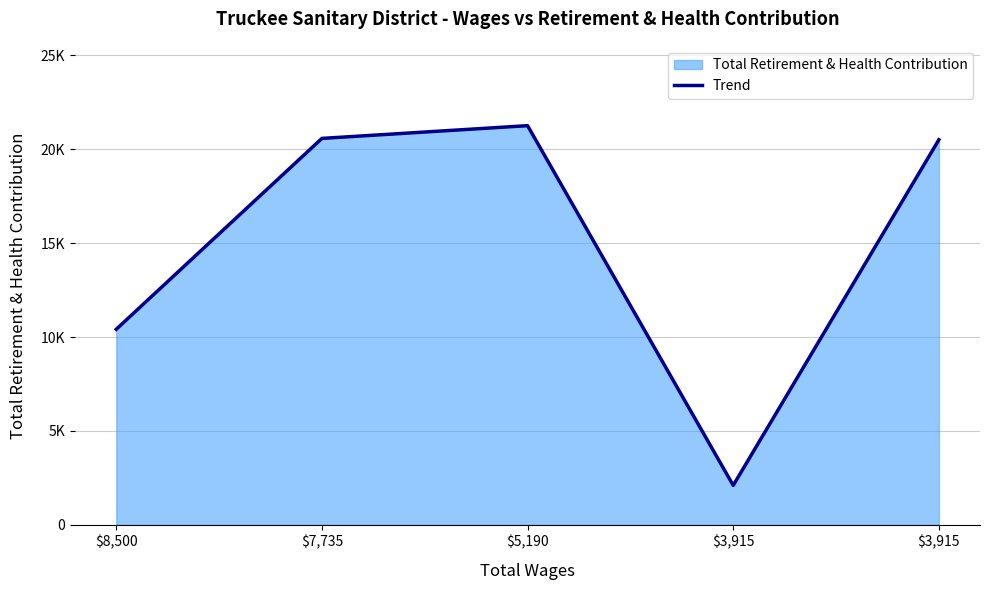

What is the sum of the values at $8,500 and $5,190?

31671